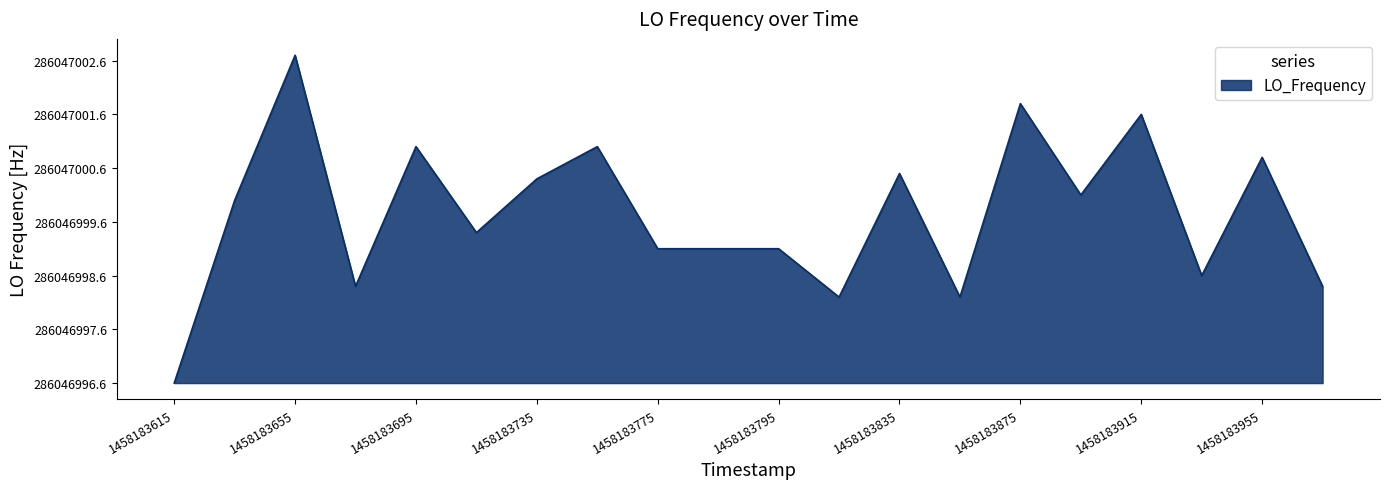

Is this an area chart (filled region under the line)?

Yes